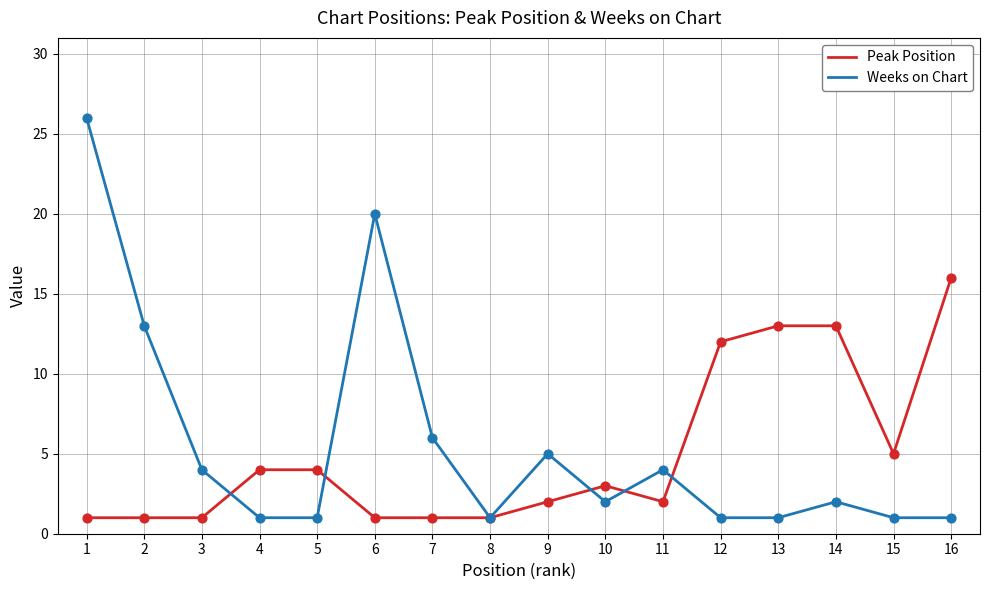

At how many categories does at least one series exceed 11?

7